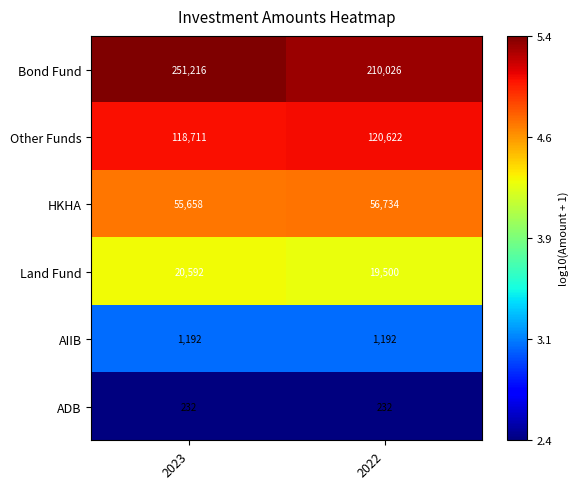

Where is Other Funds nearest to the value 119666?

2023